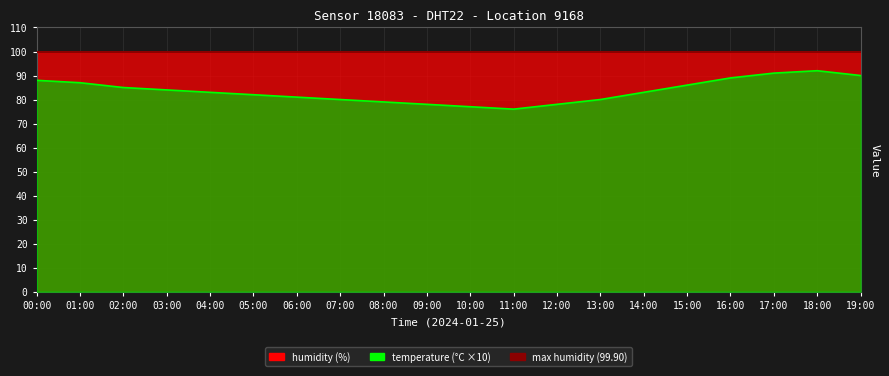

What is the approximate value at 00:00?

88